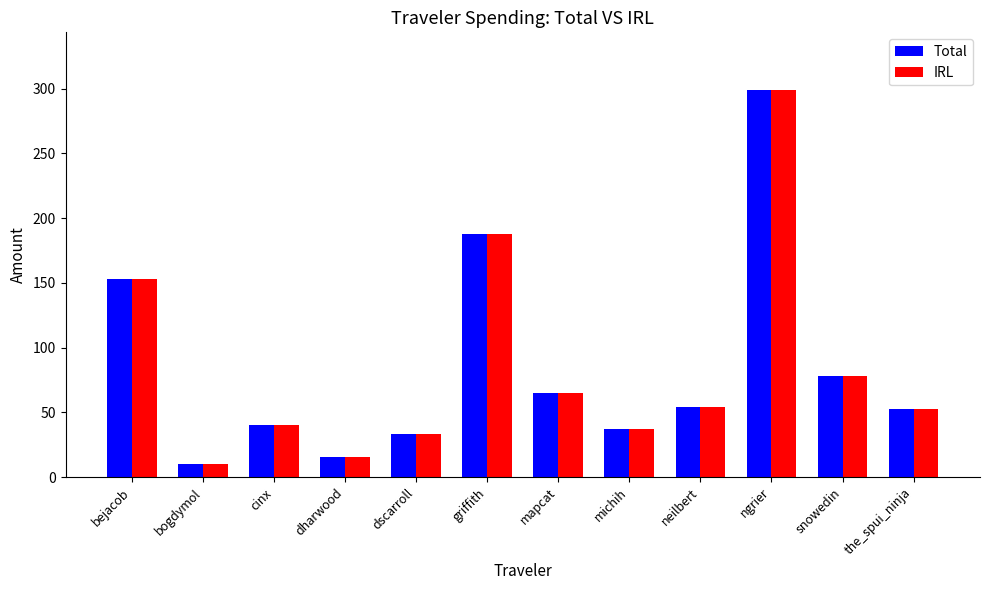

Reading left to right, what are all the values shown in this chart?

Total: bejacob=152.9	bogdymol=10.4	cinx=39.8	dharwood=15.6	dscarroll=33.6	griffith=188.0	mapcat=64.8	michih=37.2	neilbert=54.0	ngrier=298.7	snowedin=78.2	the_spui_ninja=52.5
IRL: bejacob=152.9	bogdymol=10.4	cinx=39.8	dharwood=15.6	dscarroll=33.6	griffith=188.0	mapcat=64.8	michih=37.2	neilbert=54.0	ngrier=298.7	snowedin=78.2	the_spui_ninja=52.5